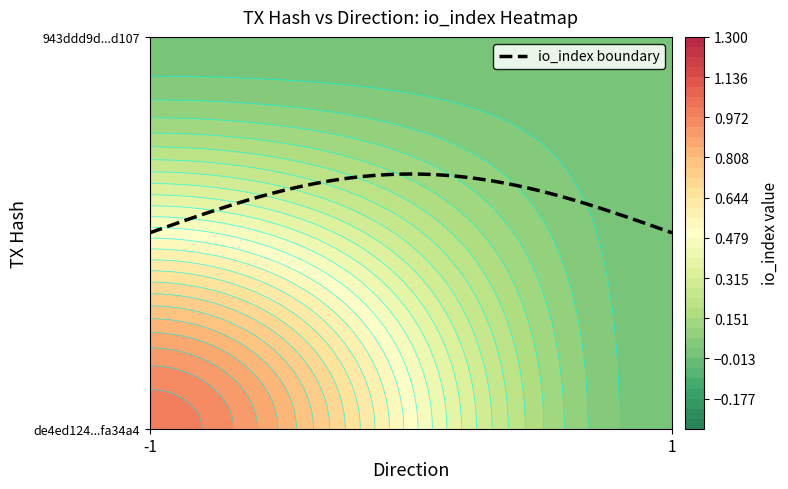

List the labels in order of de4ed124204c794dff63348fae6ba56f1fa34a4 value, smallest first.

1, -1